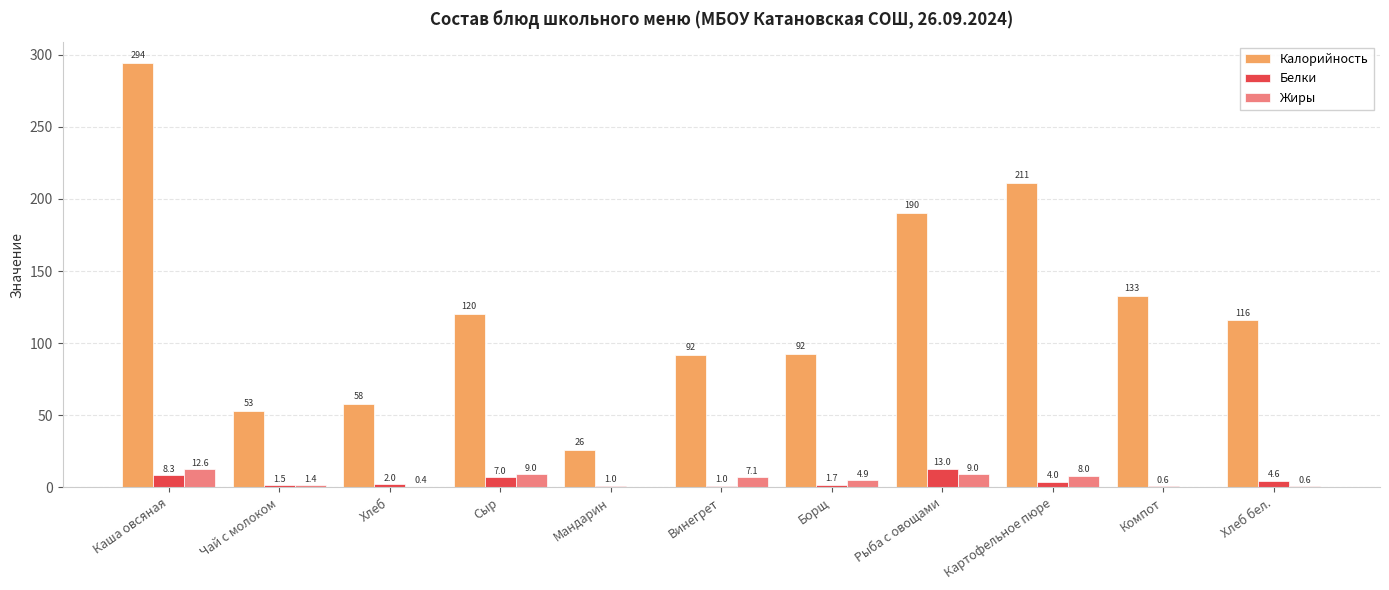

Is it true that Жиры equals 0.4 at Хлеб?

True